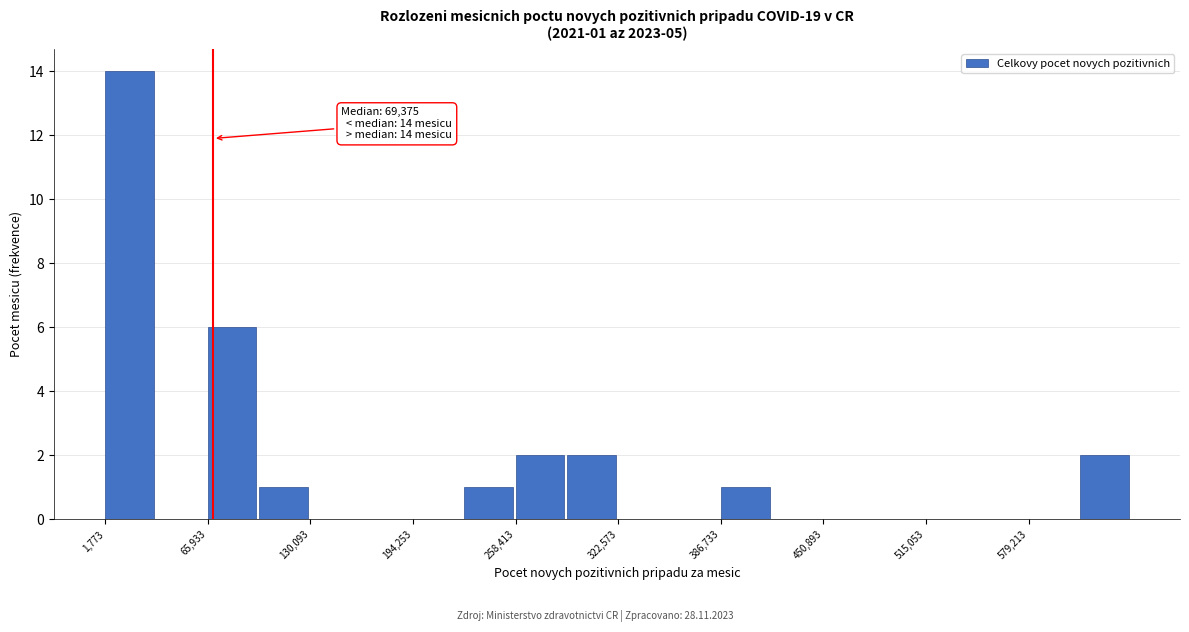

Around what value on the x-axis is the tallest bar? Give the approximate position of its centre, as read against the axis.

20000